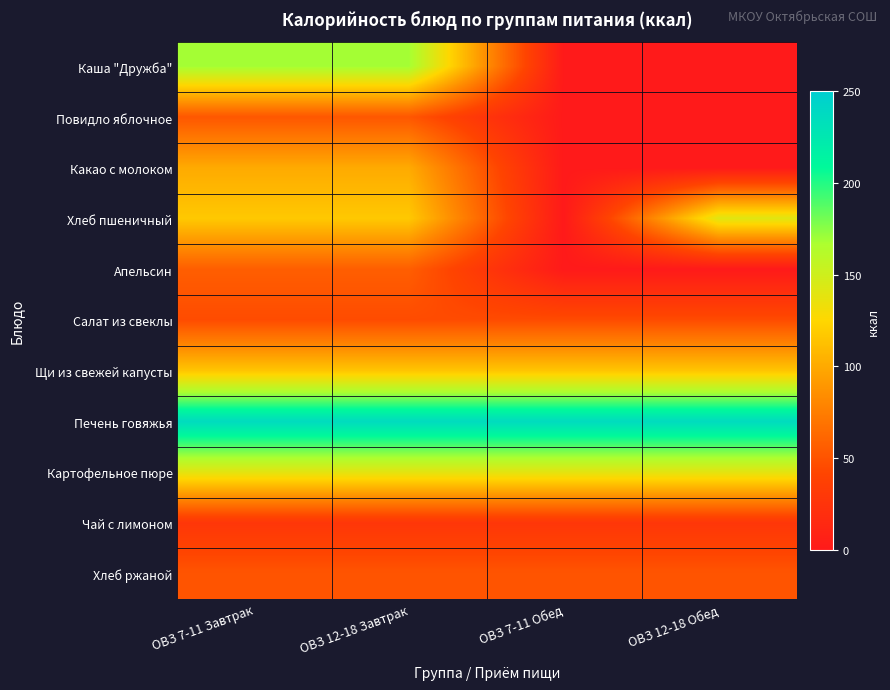

At ОВЗ 7-11 Завтрак, list the series in order from smallest to largest.

Чай с лимоном, Салат из свеклы, Хлеб ржаной, Повидло яблочное, Апельсин, Какао с молоком, Щи из свежей капусты, Хлеб пшеничный, Картофельное пюре, Каша "Дружба", Печень говяжья